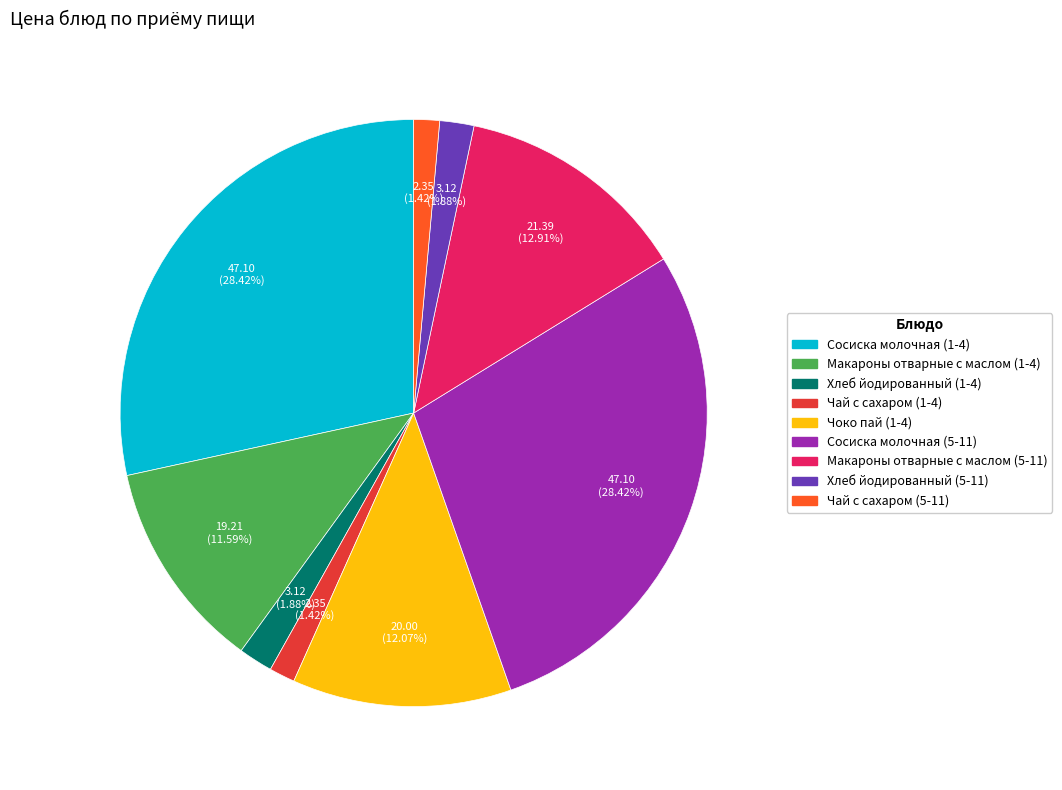

Is there any slice that represents more than half of the pie?

No